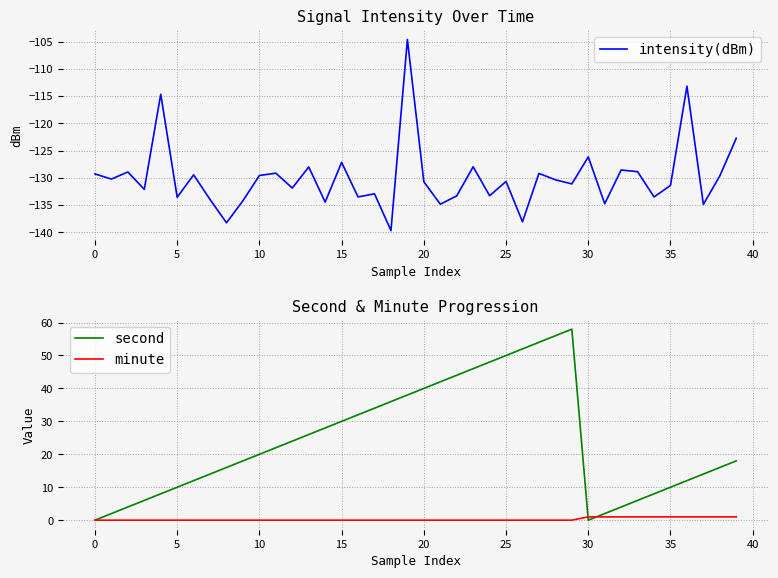

True or false: intensity(dBm) and second cross at least once.

False